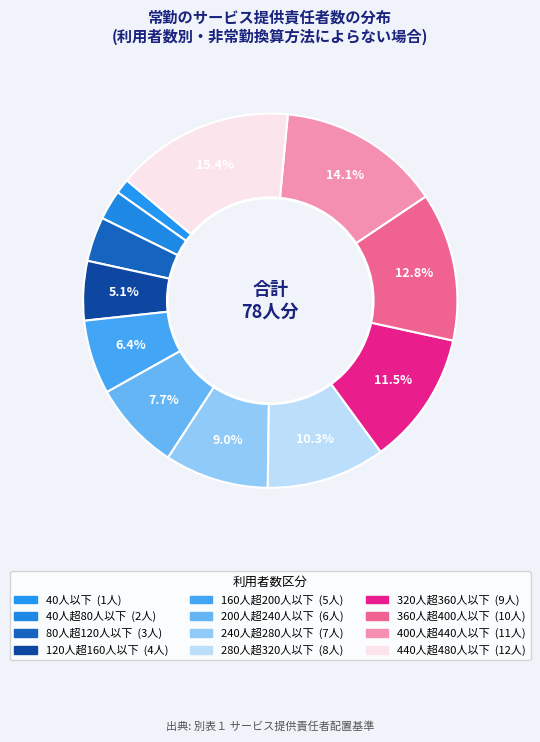

What is the ratio of the value at 160人超200人以下 to the value at 200人超240人以下?

0.8